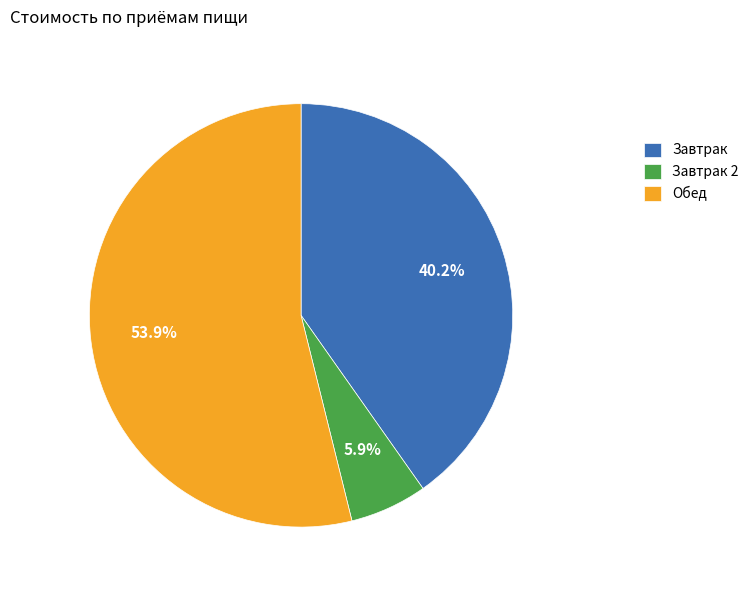

Which slice represents more than half of the pie?

Обед